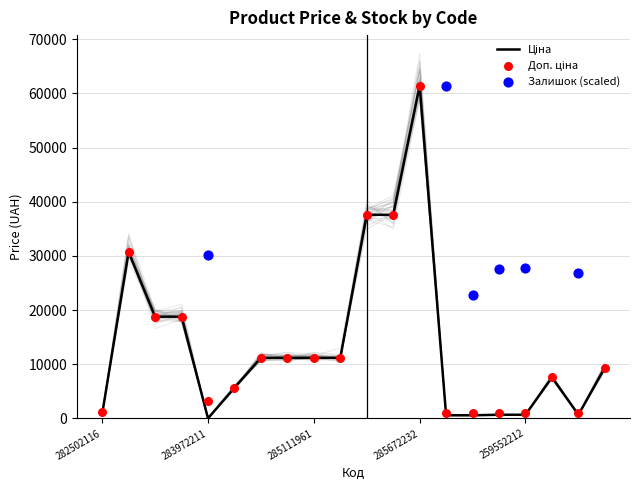

Which series has the largest Y range (max minus min)?

Ціна